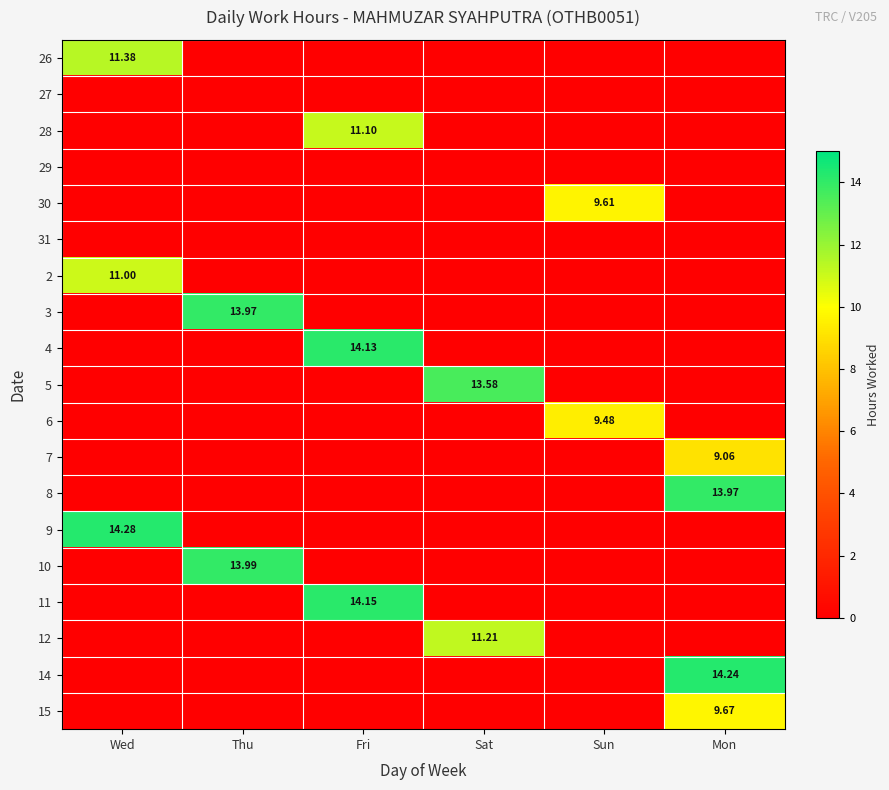

At how many categories does at least one series exceed 3?

6